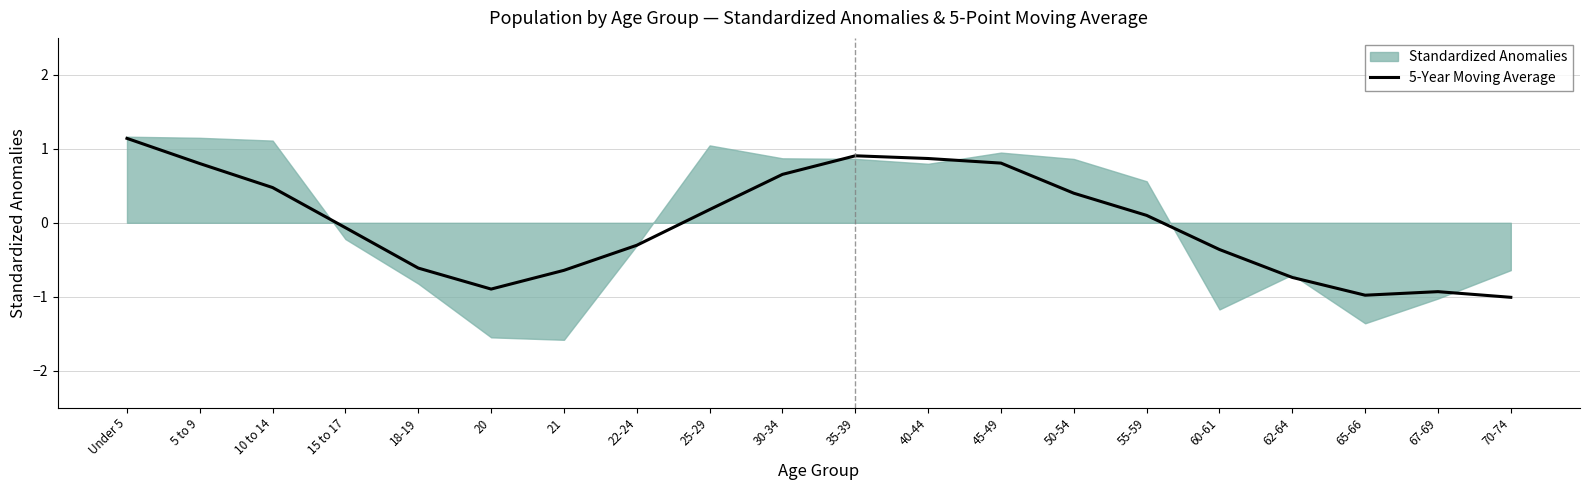

What is the sum of all values?

-0.2